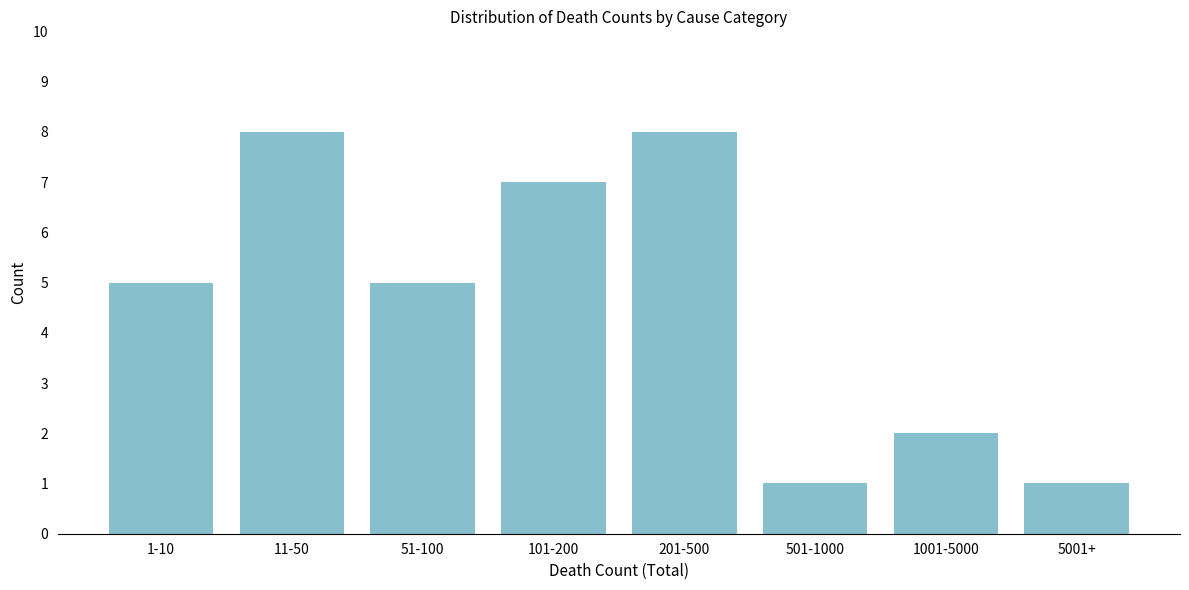

Reading left to right, extract all data points from this chart.

1-10=5	11-50=8	51-100=5	101-200=7	201-500=8	501-1000=1	1001-5000=2	5001+=1